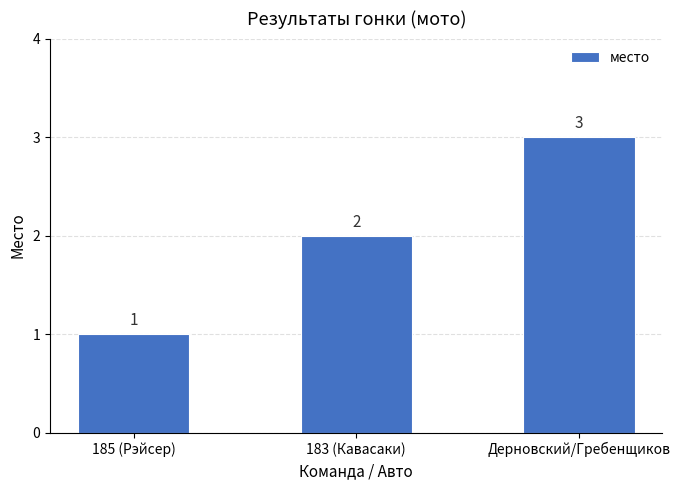

Which has a higher value, 183 (Кавасаки) or 185 (Рэйсер)?

183 (Кавасаки)